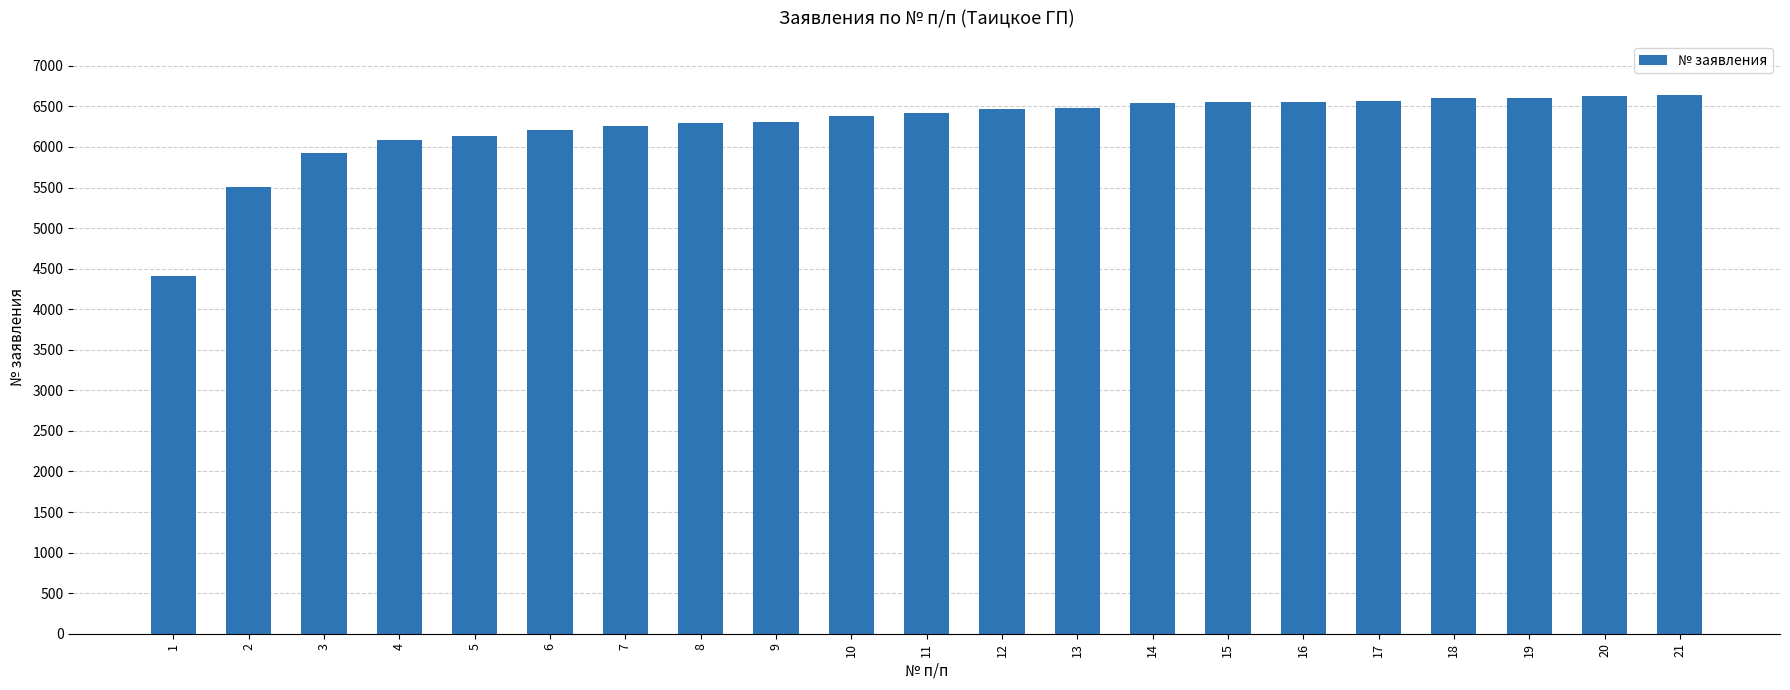

What is the ratio of the value at 18 to the value at 10?

1.0